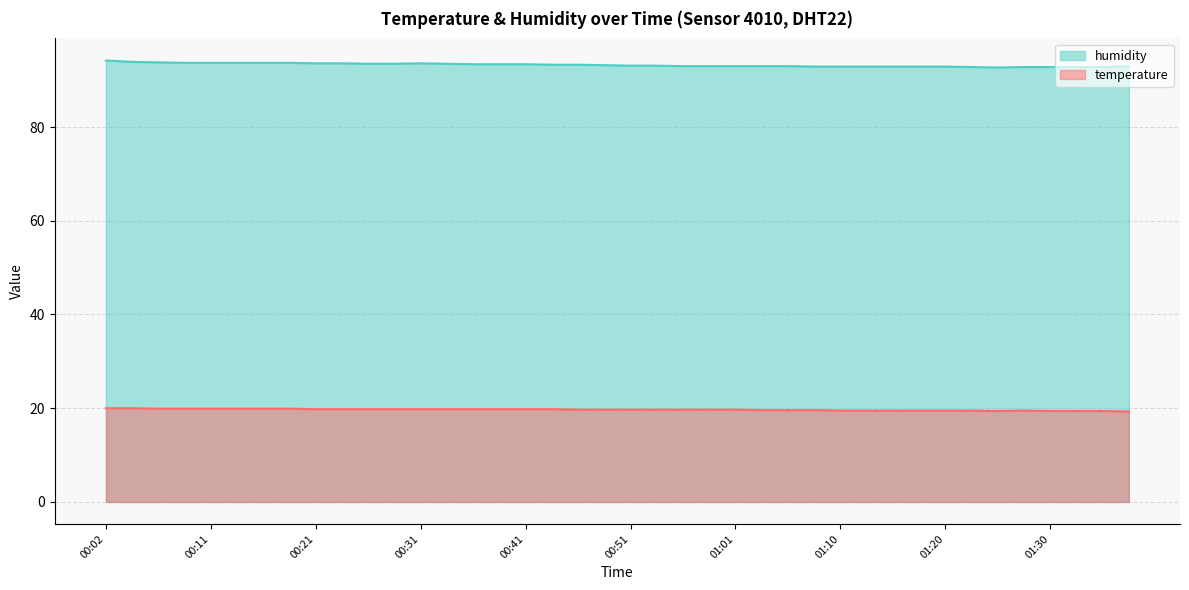

Between 00:38 and 01:03, which series saw the biggest shift?

humidity